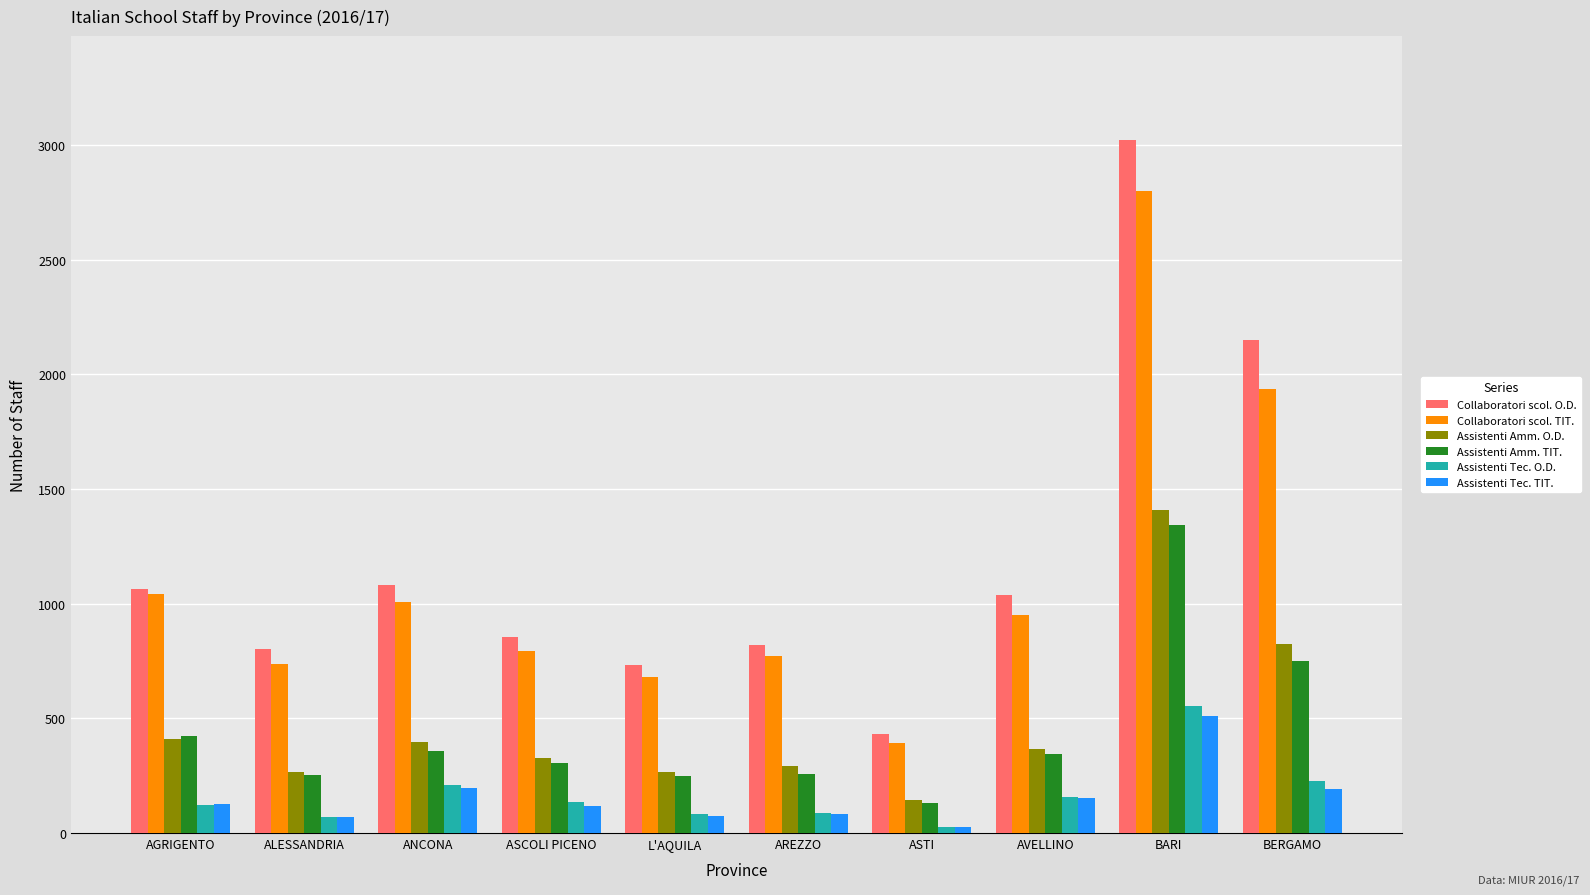

Is it true that Collaboratori scol. O.D. equals 2152 at BERGAMO?

True